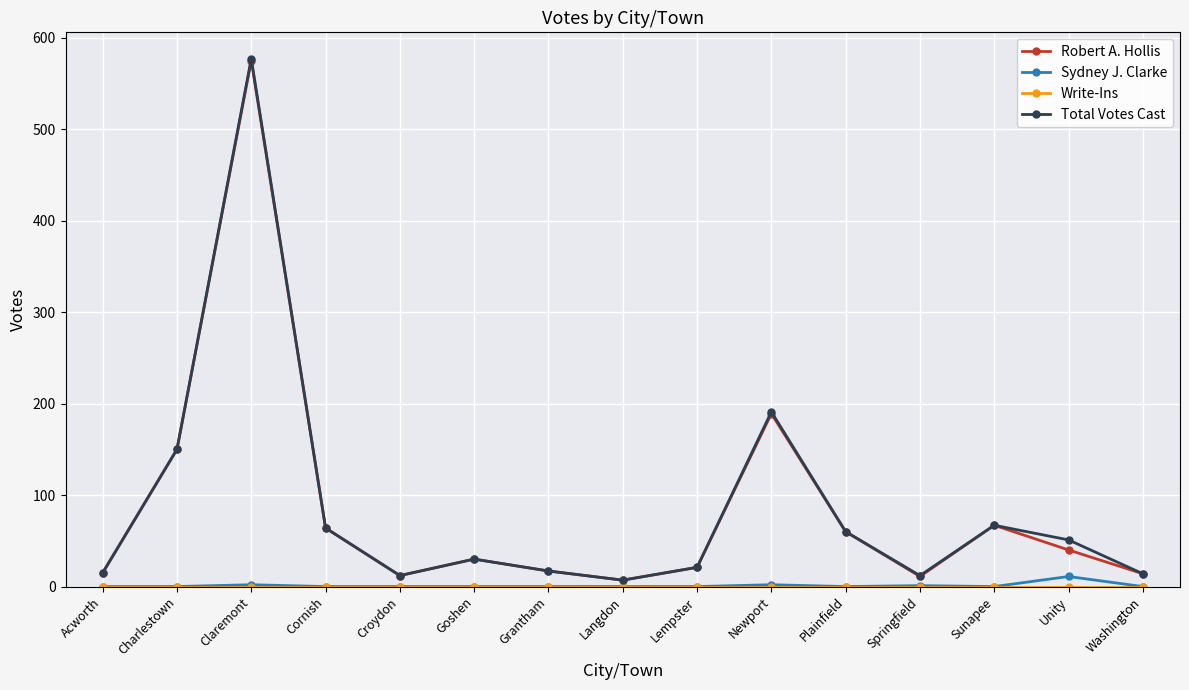

True or false: Sydney J. Clarke and Total Votes Cast intersect in this chart.

False